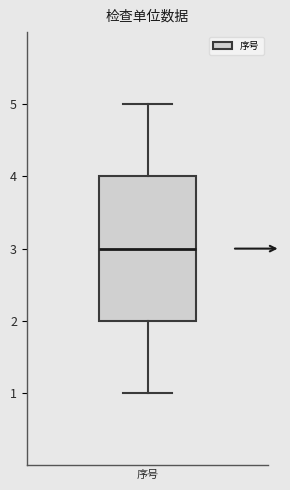

Transcribe this box plot: give where the median line is, the range the box spans, and where the two whiskers end, as read against the y-axis. The values are not printed on the chart, so give them approximately, as read against the axis.

median 3, box 2 to 4, whiskers 1 to 5